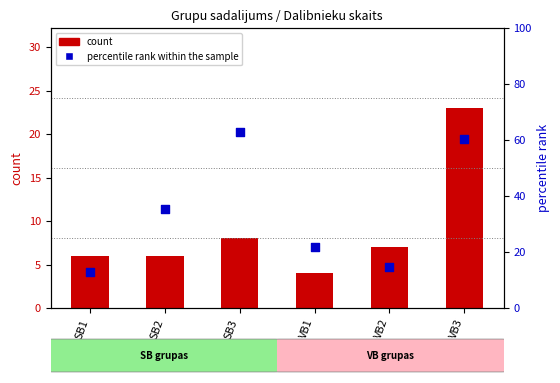

What are all the series names shown in the legend?

count, percentile rank within the sample